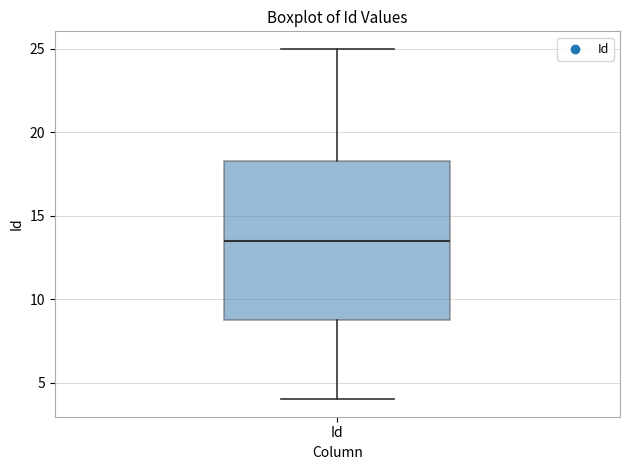

Read this box plot against the y-axis: the position of the median line, the range covered by the box, and the ends of both whiskers. The values are not printed on the chart, so give them approximately, as read against the axis.

median 13.5, box 9.0 to 18.5, whiskers 4.0 to 25.0